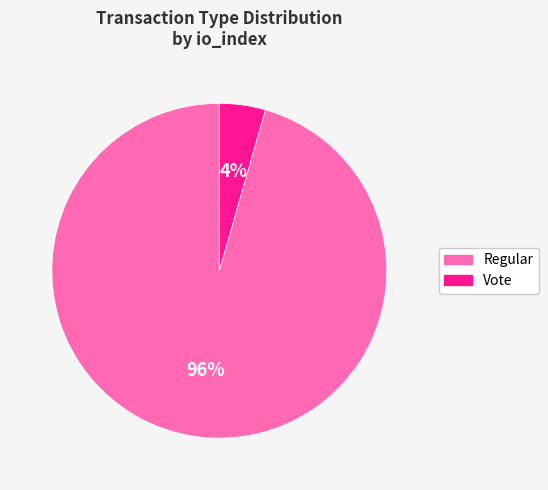

Is there a majority slice in this chart?

Yes